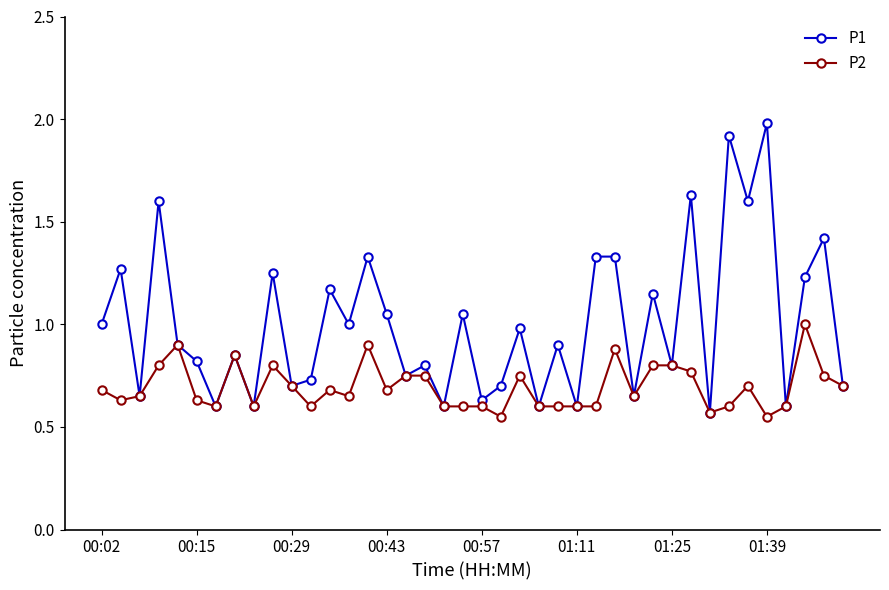

How many series are shown in this chart?

2